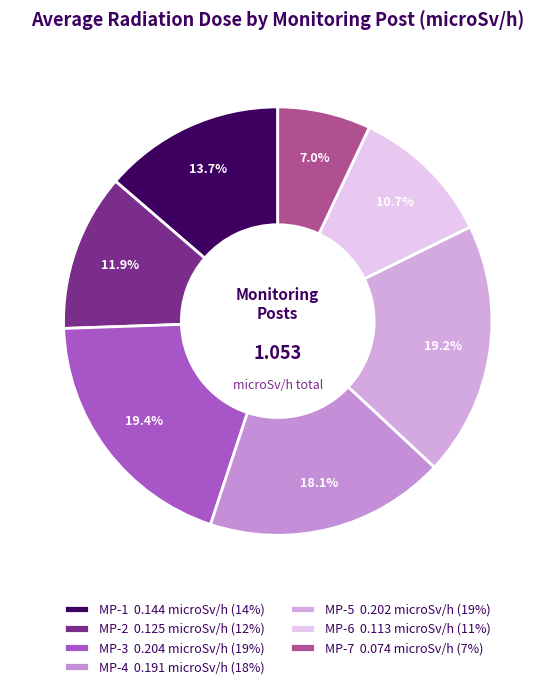

Does any single category account for the majority?

No